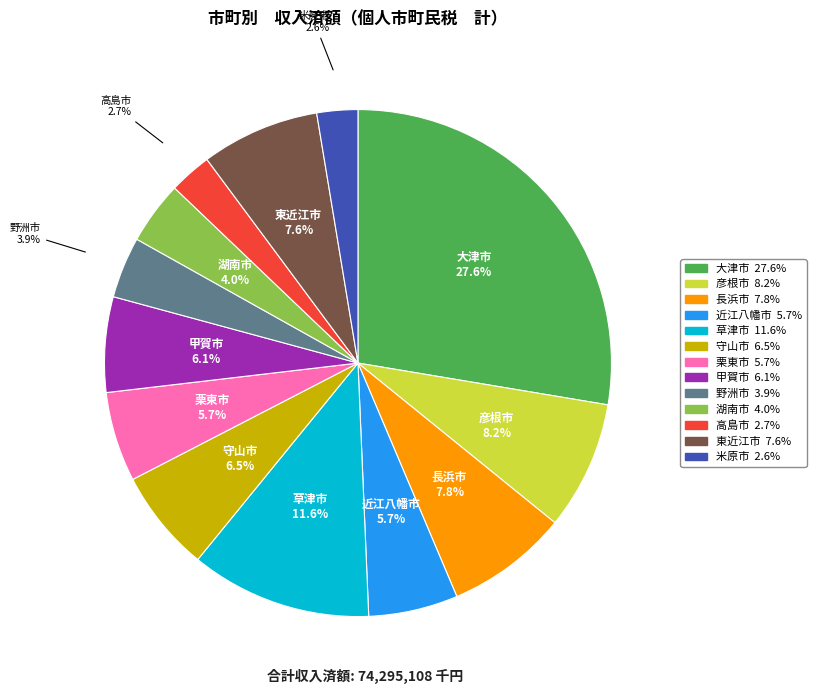

What is the largest slice in the pie chart?

大津市